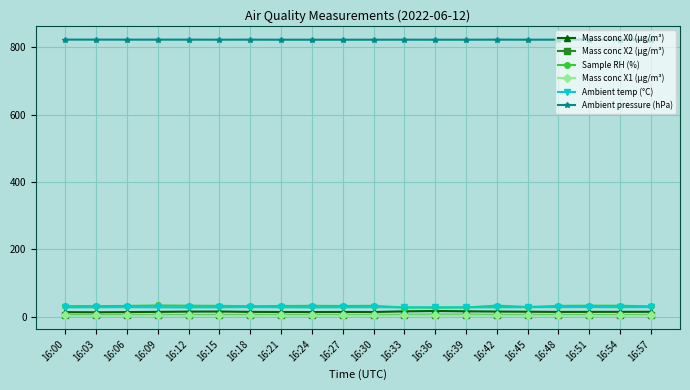

The Mass conc X2 (μg/m³) series shows 4.8 at 16:33. True or false?

True